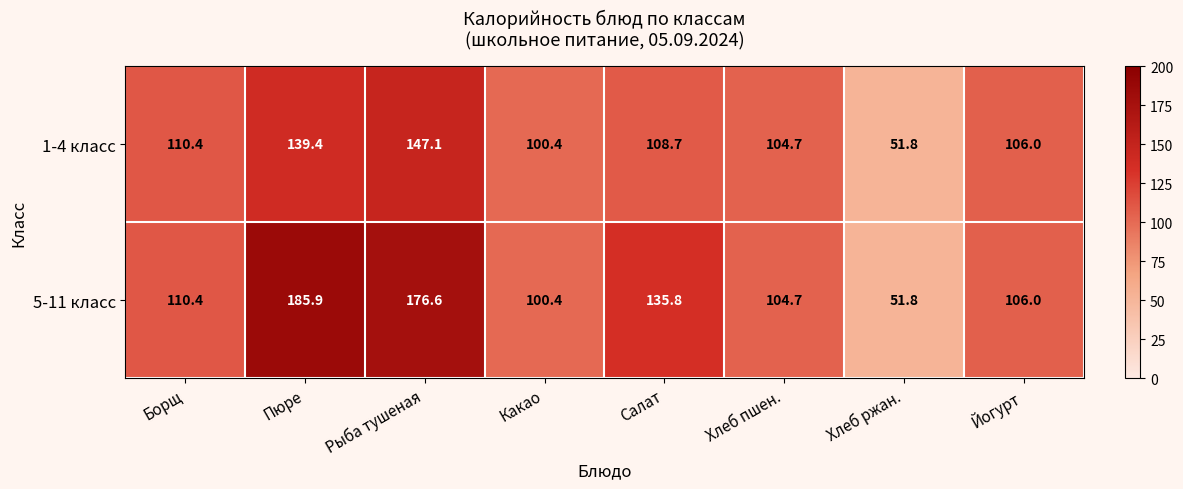

Reading left to right, list all the values displayed in this chart.

1-4 класс: 110.4	139.4	147.1	100.4	108.7	104.7	51.8	106.0
5-11 класс: 110.4	185.9	176.6	100.4	135.8	104.7	51.8	106.0